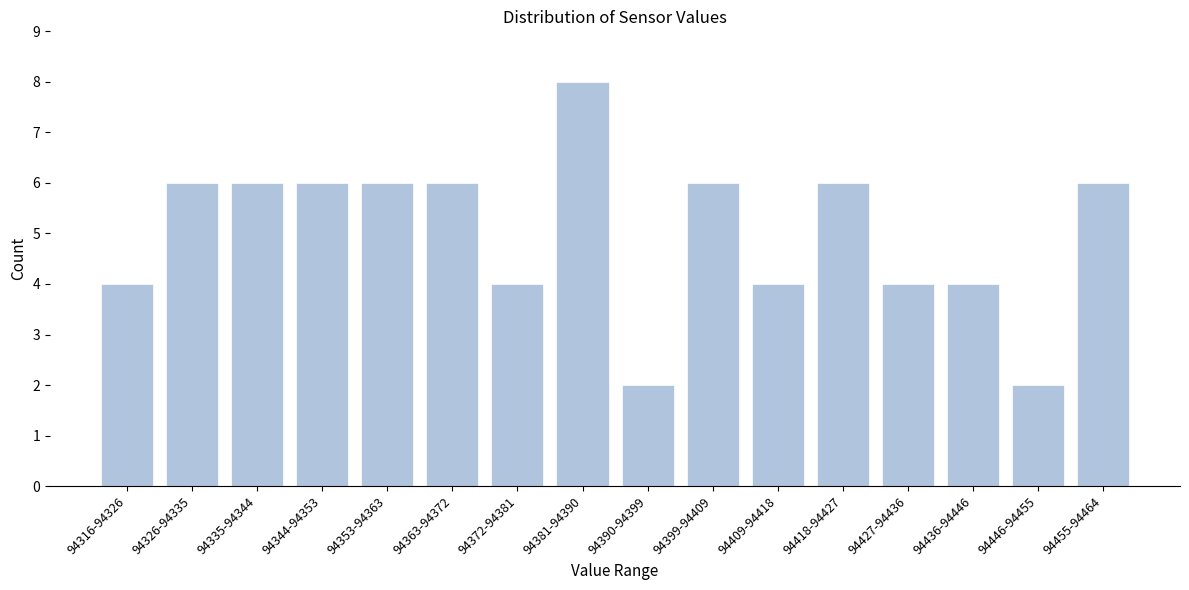

Reading left to right, list all the values displayed in this chart.

94316-94326=4	94326-94335=6	94335-94344=6	94344-94353=6	94353-94363=6	94363-94372=6	94372-94381=4	94381-94390=8	94390-94399=2	94399-94409=6	94409-94418=4	94418-94427=6	94427-94436=4	94436-94446=4	94446-94455=2	94455-94464=6